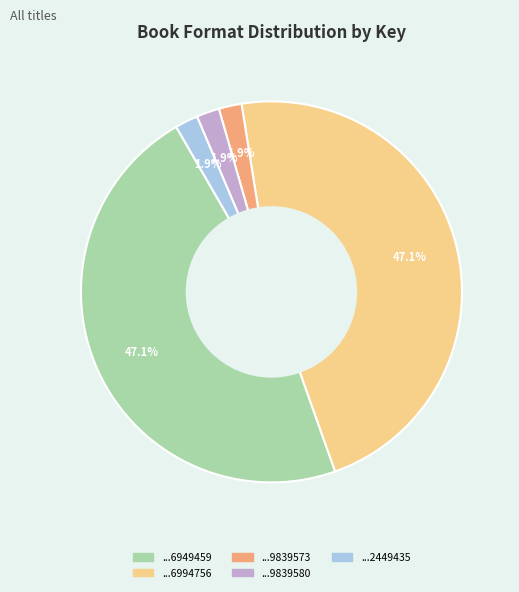

Does any single category account for the majority?

No